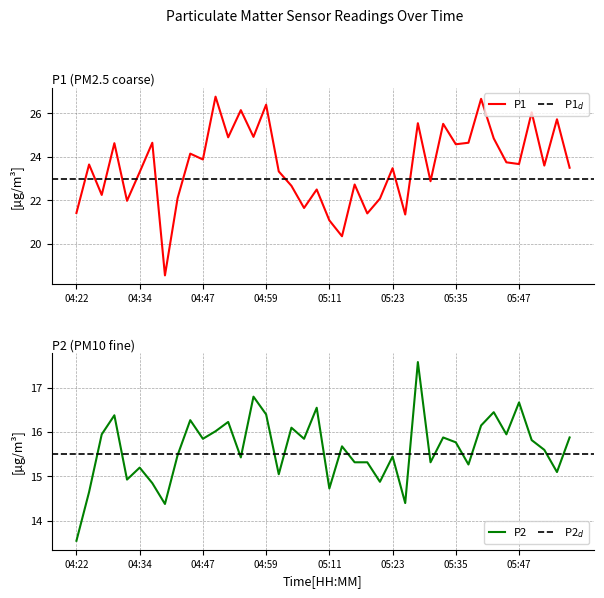

What is the average value of the P2 series?

15.6